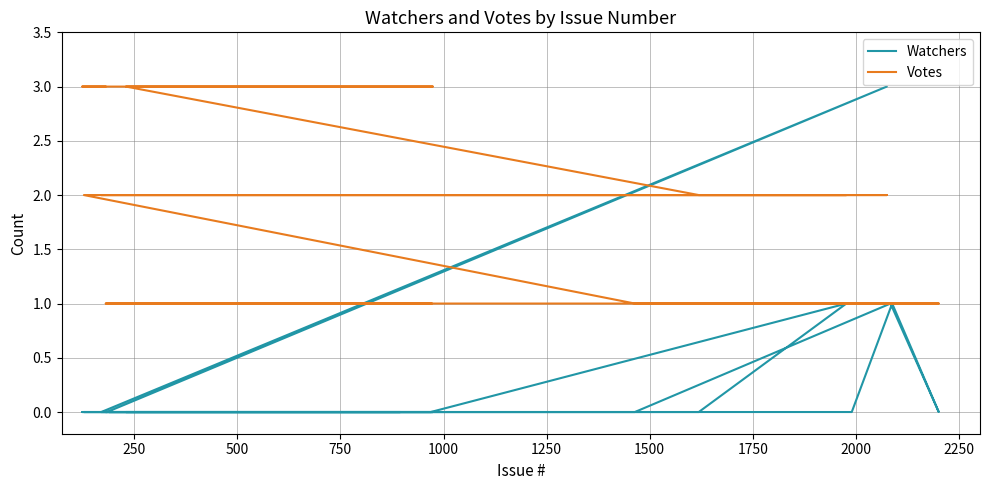

What are all the series names shown in the legend?

Watchers, Votes